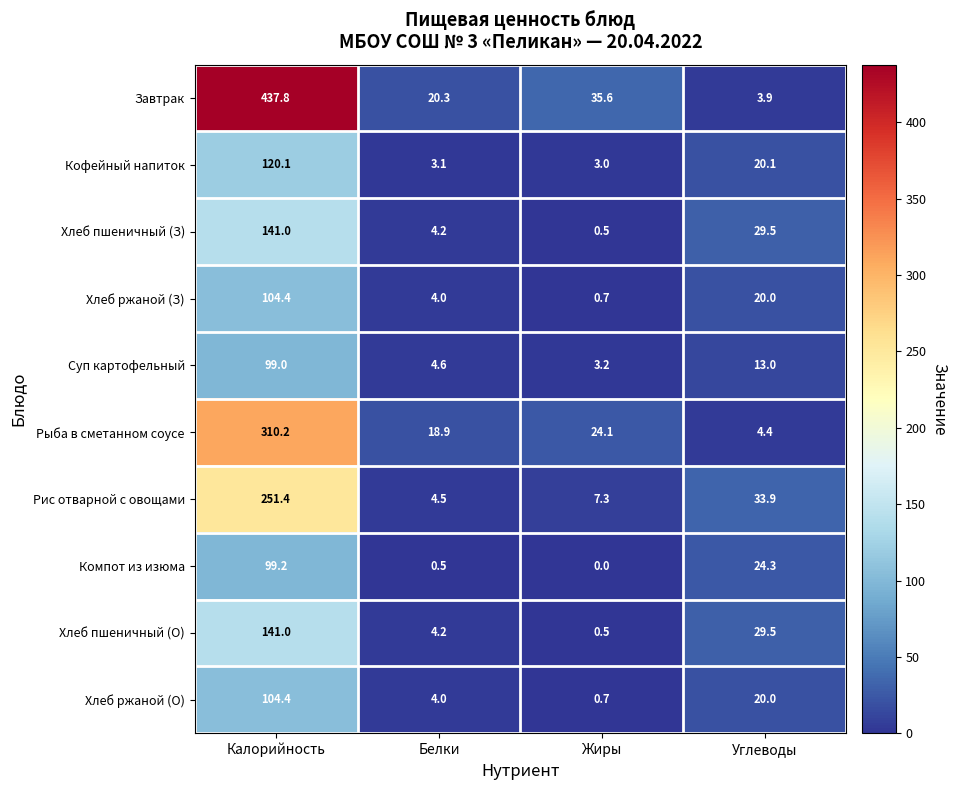

True or false: Хлеб пшеничный (З) has a value of 0.2 at Жиры.

False